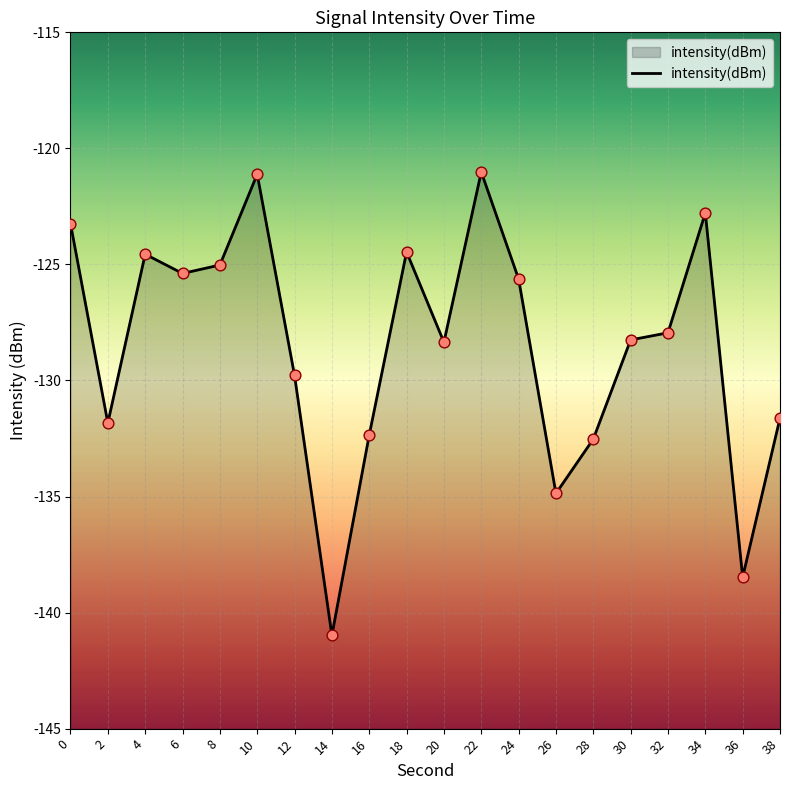

What is the change in value from 2 to 22?

+10.8